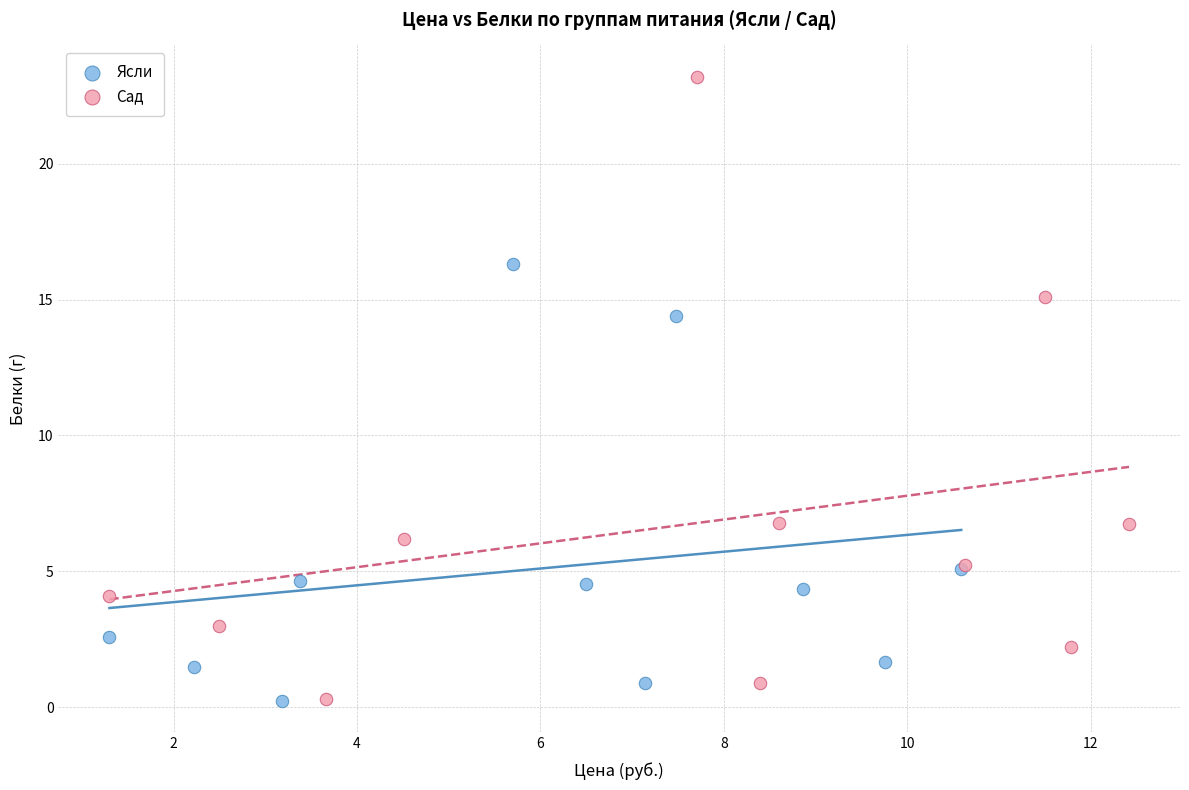

Which series reaches the maximum Y coordinate?

Сад